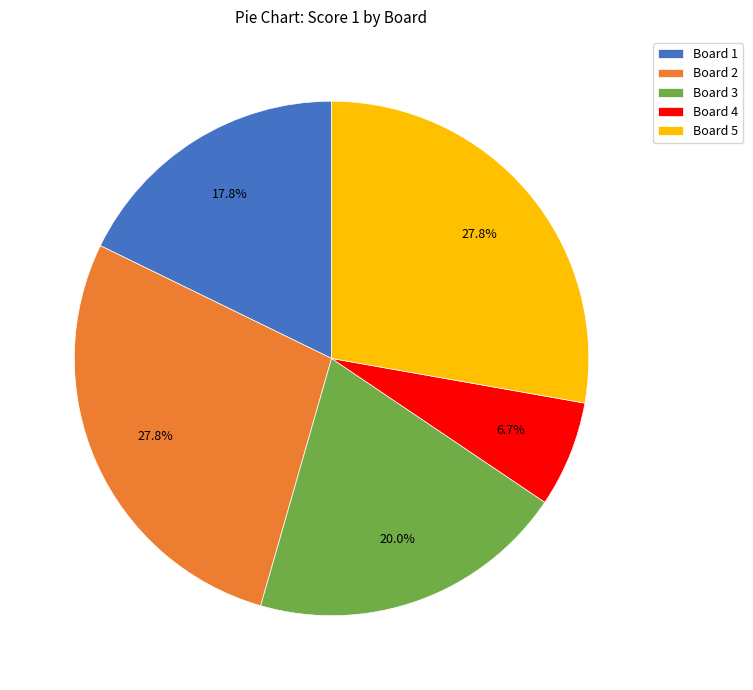

Which has a higher value, Board 4 or Board 3?

Board 3